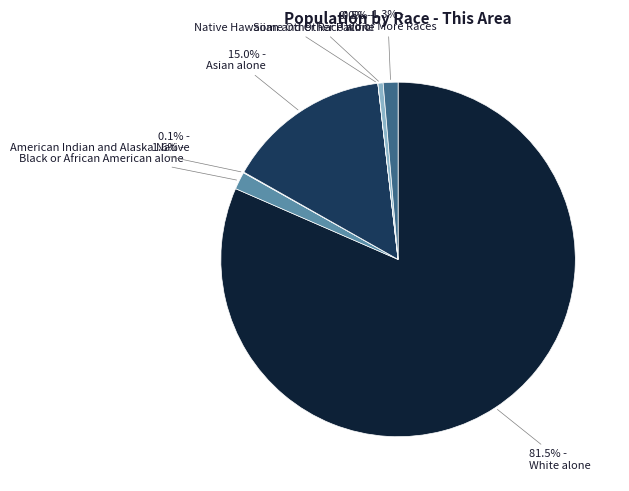

How many slices are in this pie chart?

7